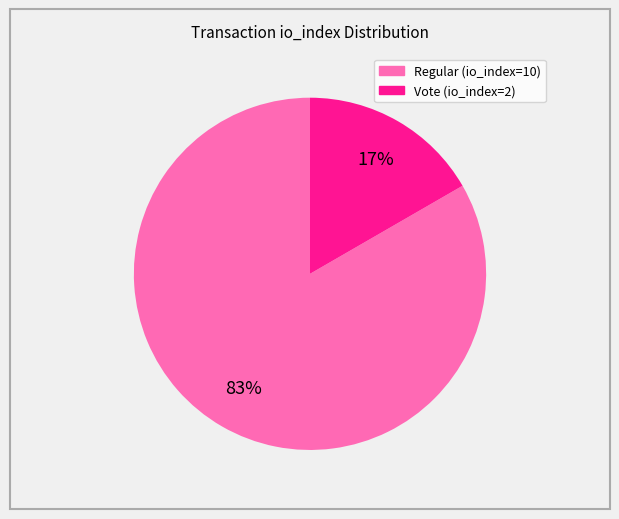

Is there any slice that represents more than half of the pie?

Yes